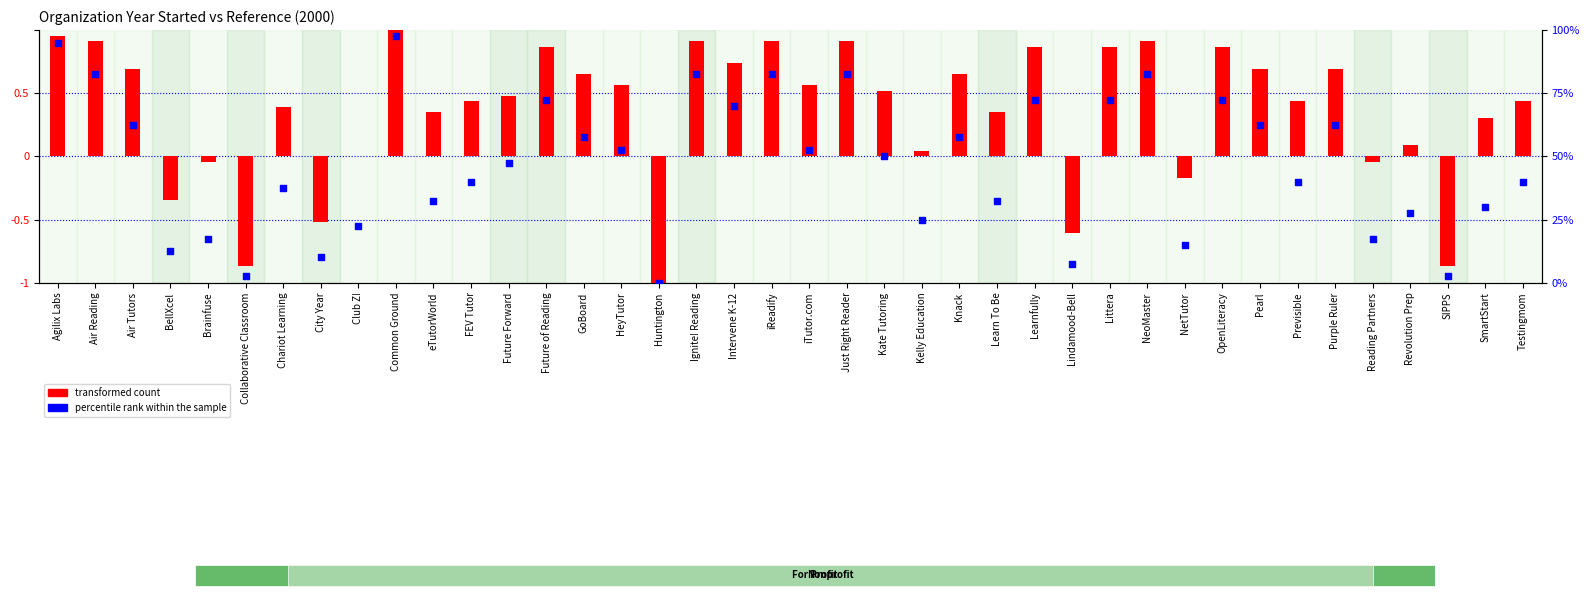

Between Reading Partners and BellXcel, which is larger?

Reading Partners